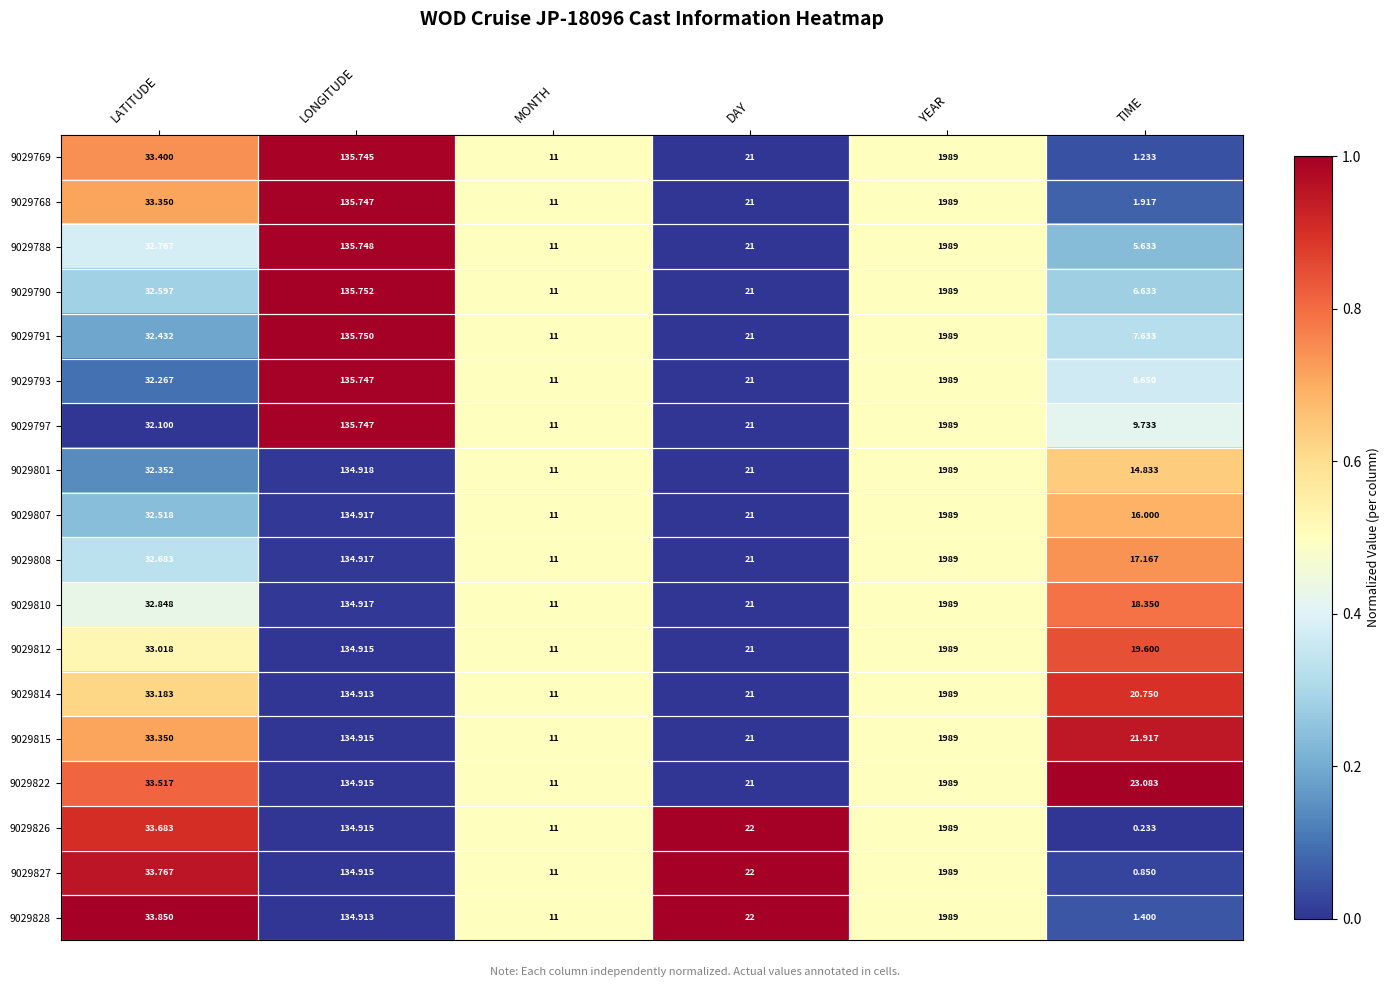

List the labels in order of 9029812 value, largest first.

YEAR, LONGITUDE, LATITUDE, DAY, TIME, MONTH